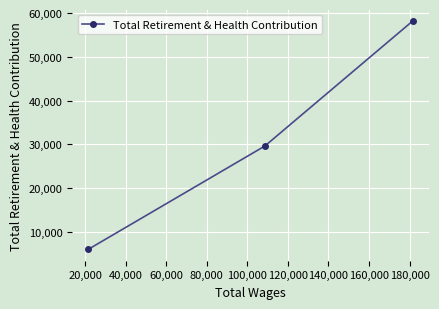

What is the value of the 2nd point from the left?

29650